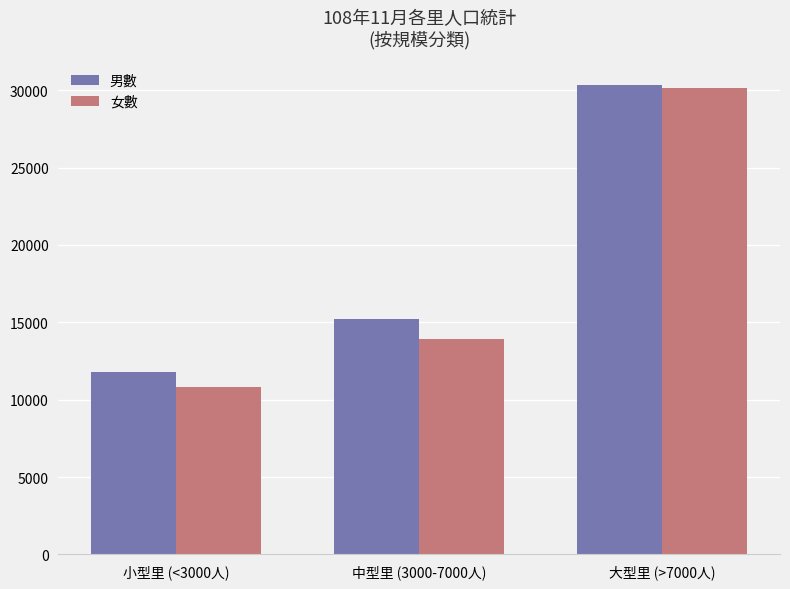

What are all the series names shown in the legend?

男數, 女數